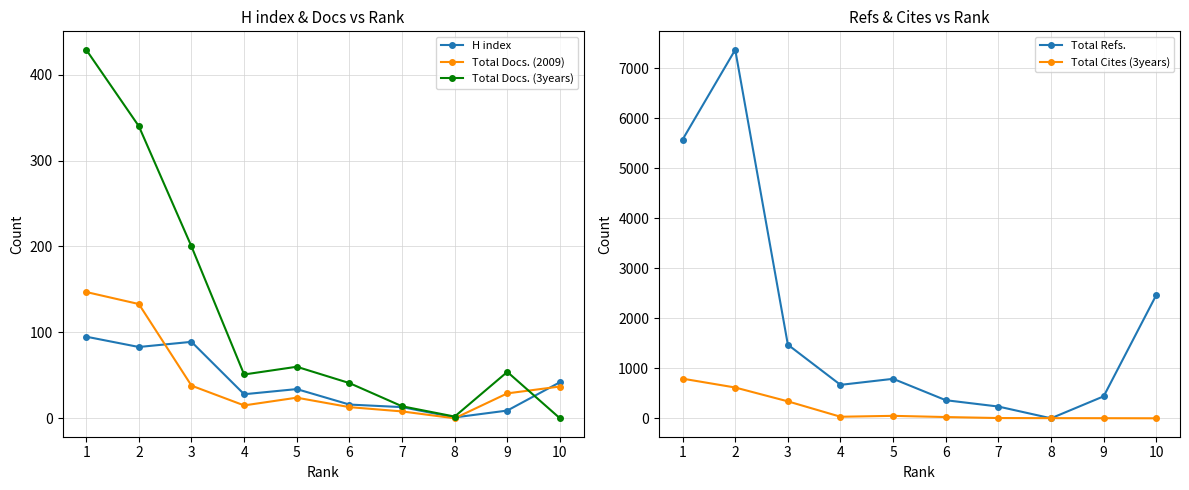

List the labels in order of Total Docs. (2009) value, largest first.

1, 2, 3, 10, 9, 5, 4, 6, 7, 8